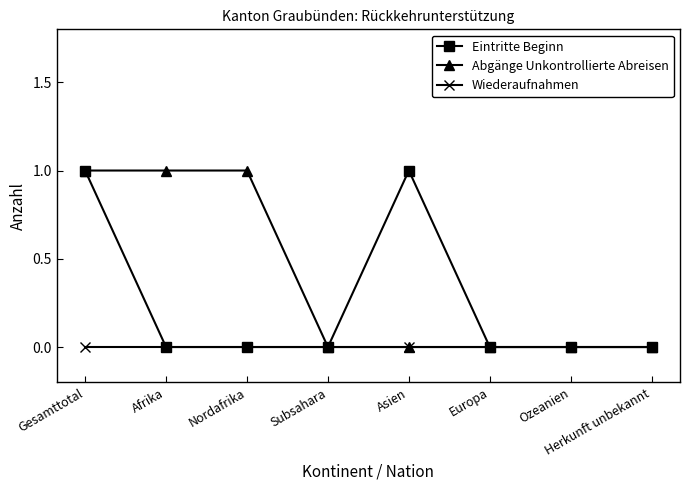

List the series in order of their overall mean, lowest first.

Wiederaufnahmen, Eintritte Beginn, Abgänge Unkontrollierte Abreisen